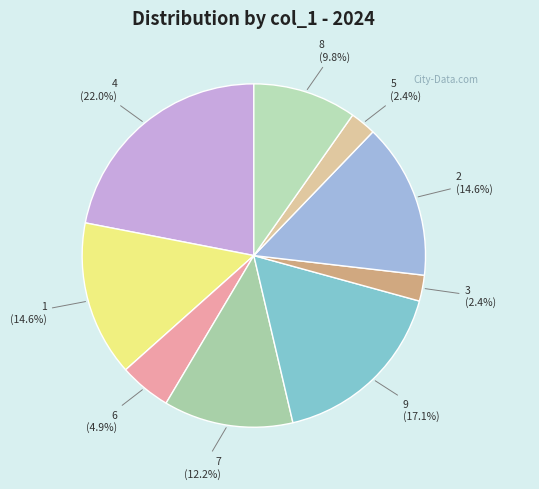

Does any single category account for the majority?

No